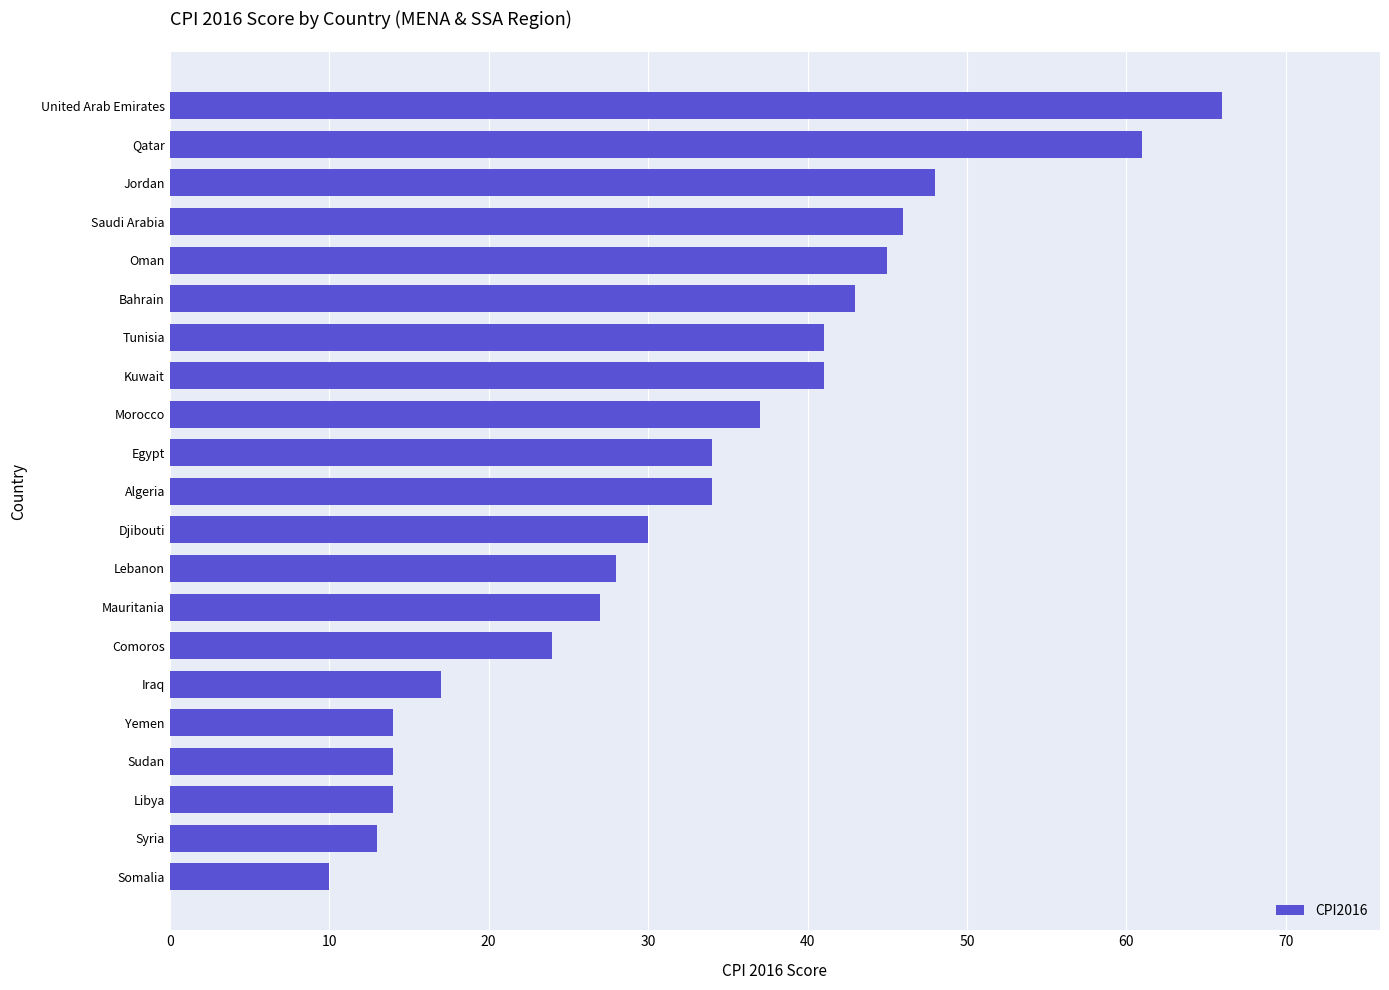

At which label is the value closest to 38?

Morocco